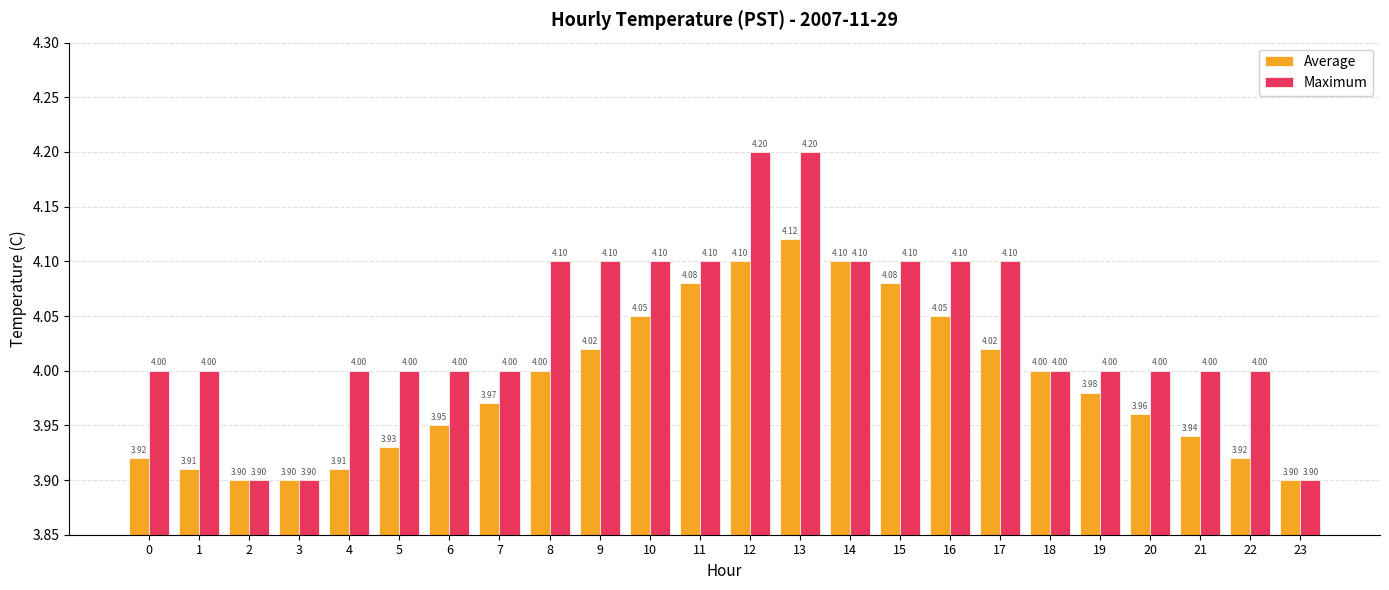

What are all the series names shown in the legend?

Average, Maximum